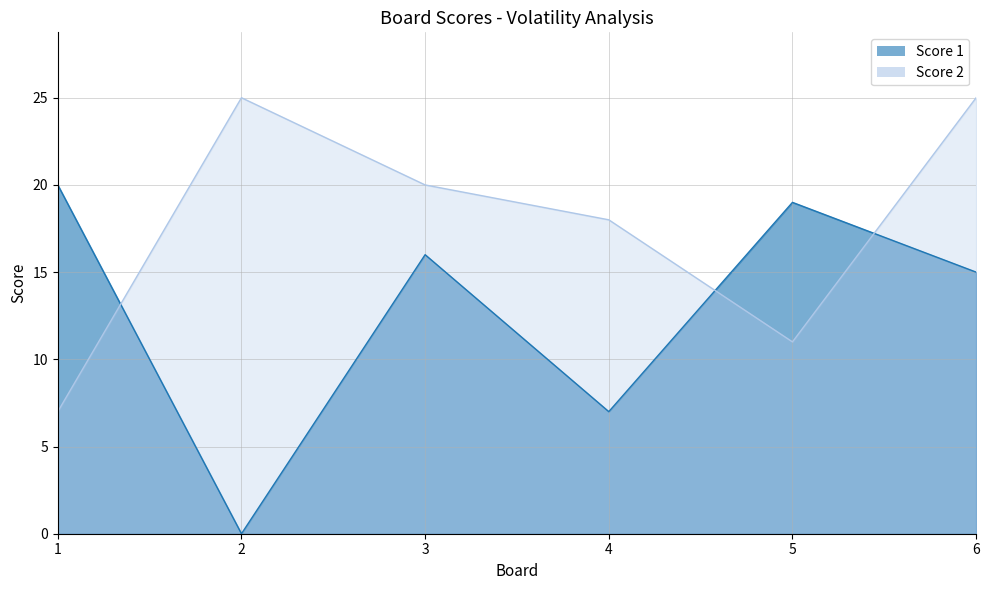

Is it true that Score 1 equals 4 at 4?

False